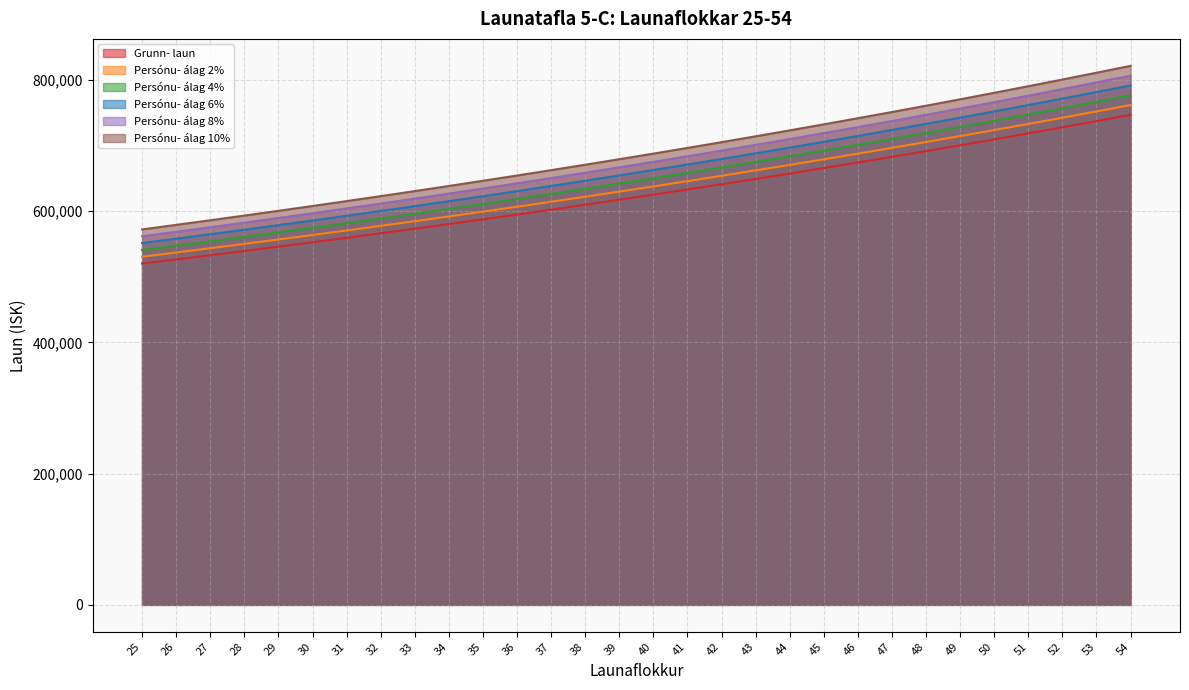

Does the chart have visible grid lines?

Yes